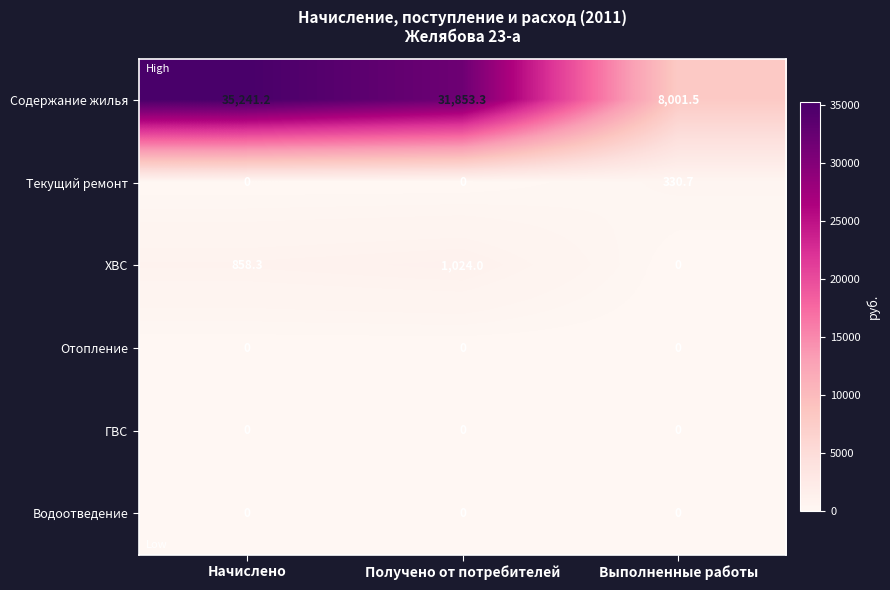

True or false: Водоотведение has a value of 0.0 at Начислено.

True